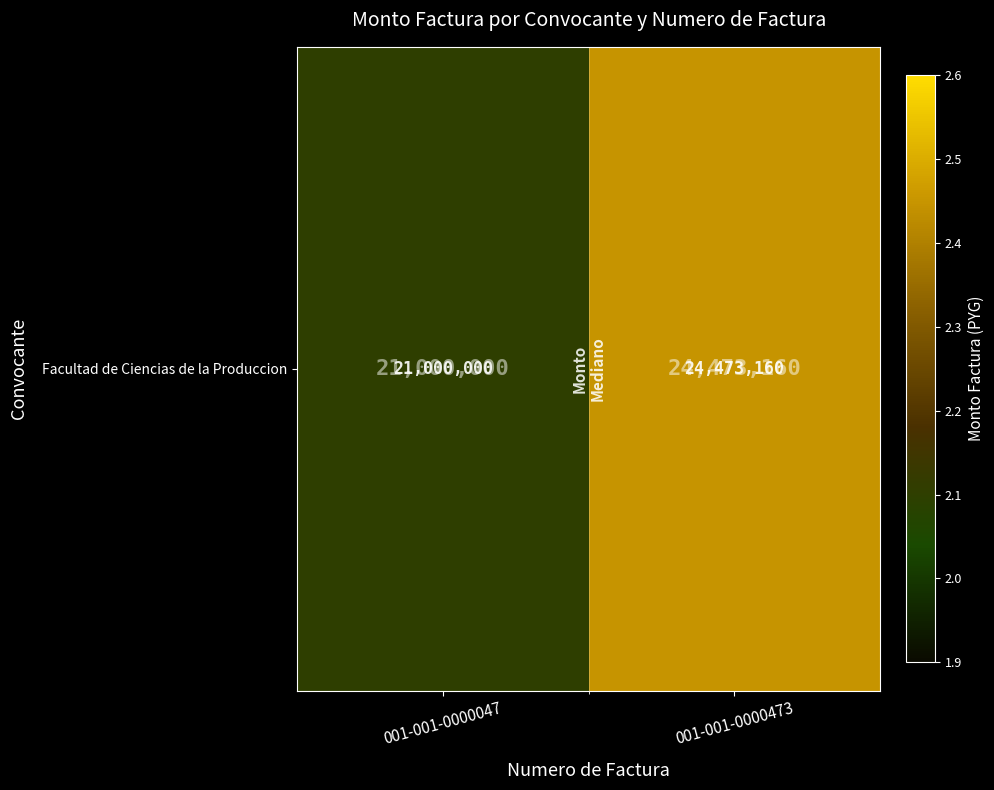

List the labels in order of value, smallest first.

001-001-0000047, 001-001-0000473